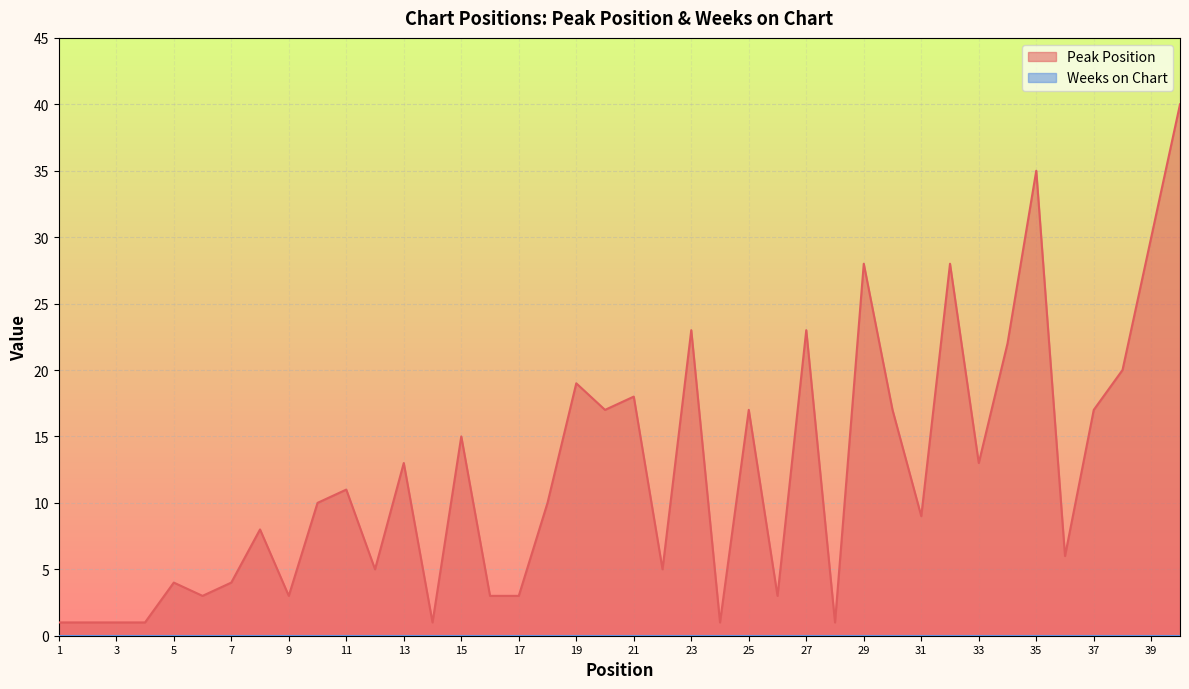

What is the value of the 8th point from the left?

8